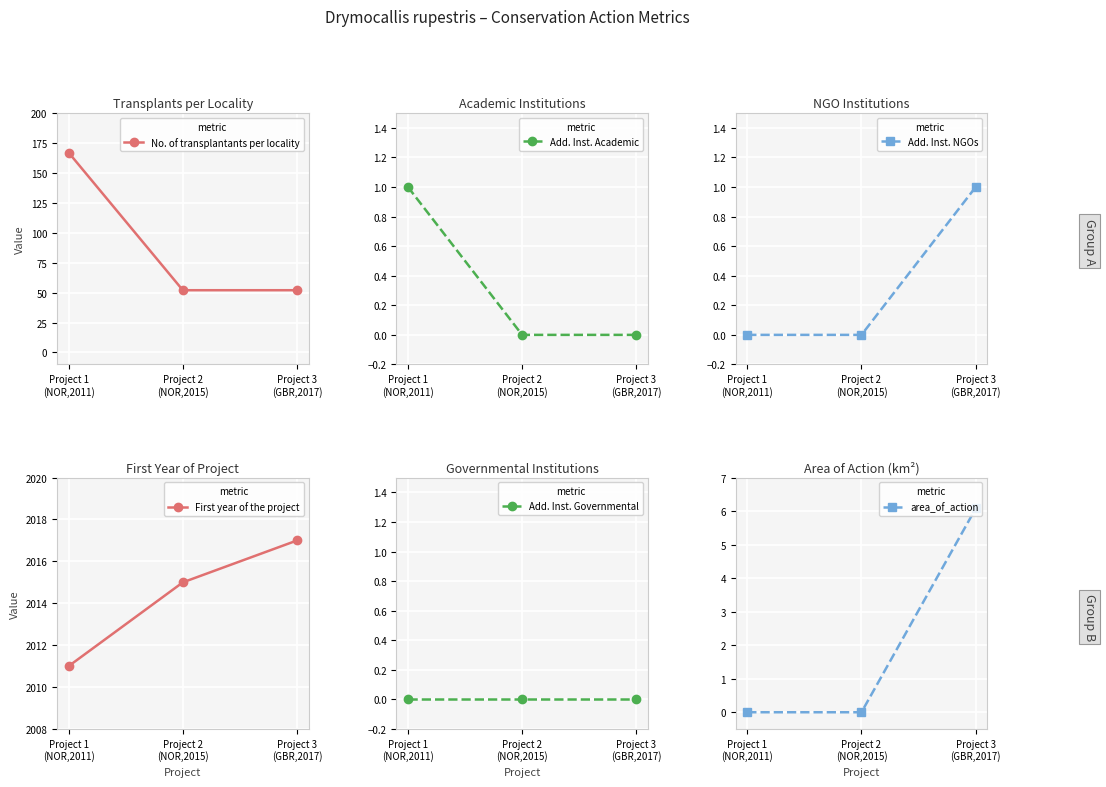

What is the sum of the Add. Inst. NGOs values at Project 2
(NOR,2015) and Project 3
(GBR,2017)?

1